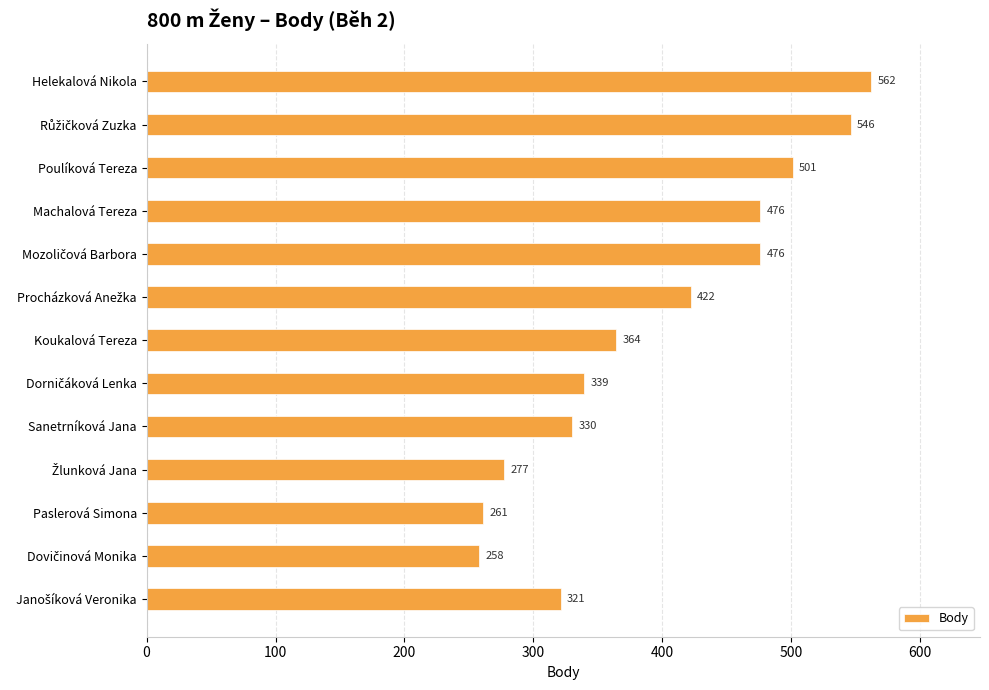

How many data points does each series have?

13